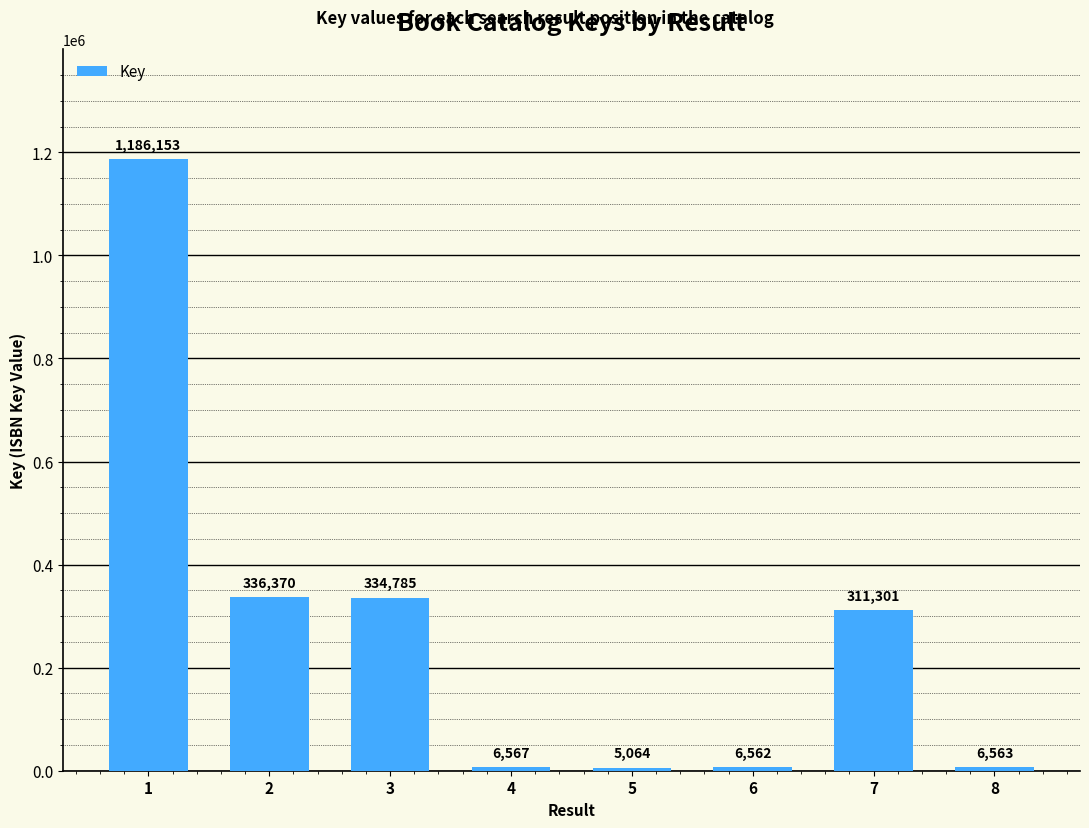

True or false: the data shows 334785 at 3.

True